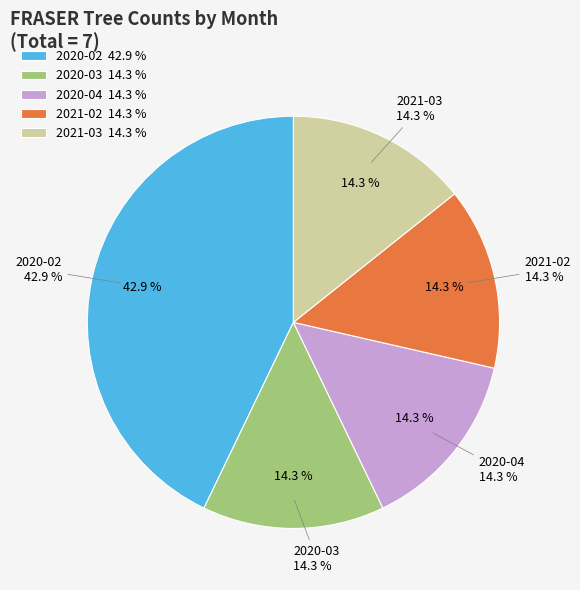

Combined, what portion of the pie is 2021-03 and 2021-02?

28.6%